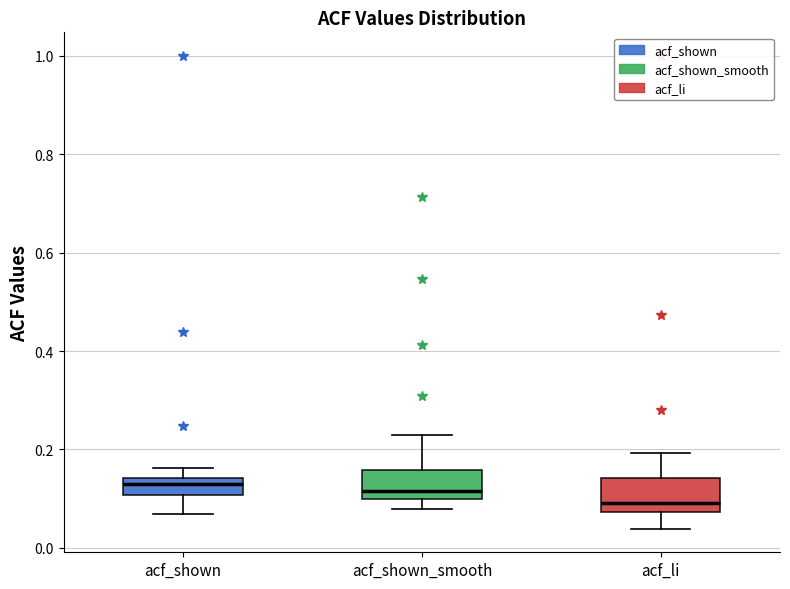

Where does the upper whisker of the box for acf_shown end on the y-axis? The values are not printed on the chart, so give them approximately, as read against the axis.

0.16